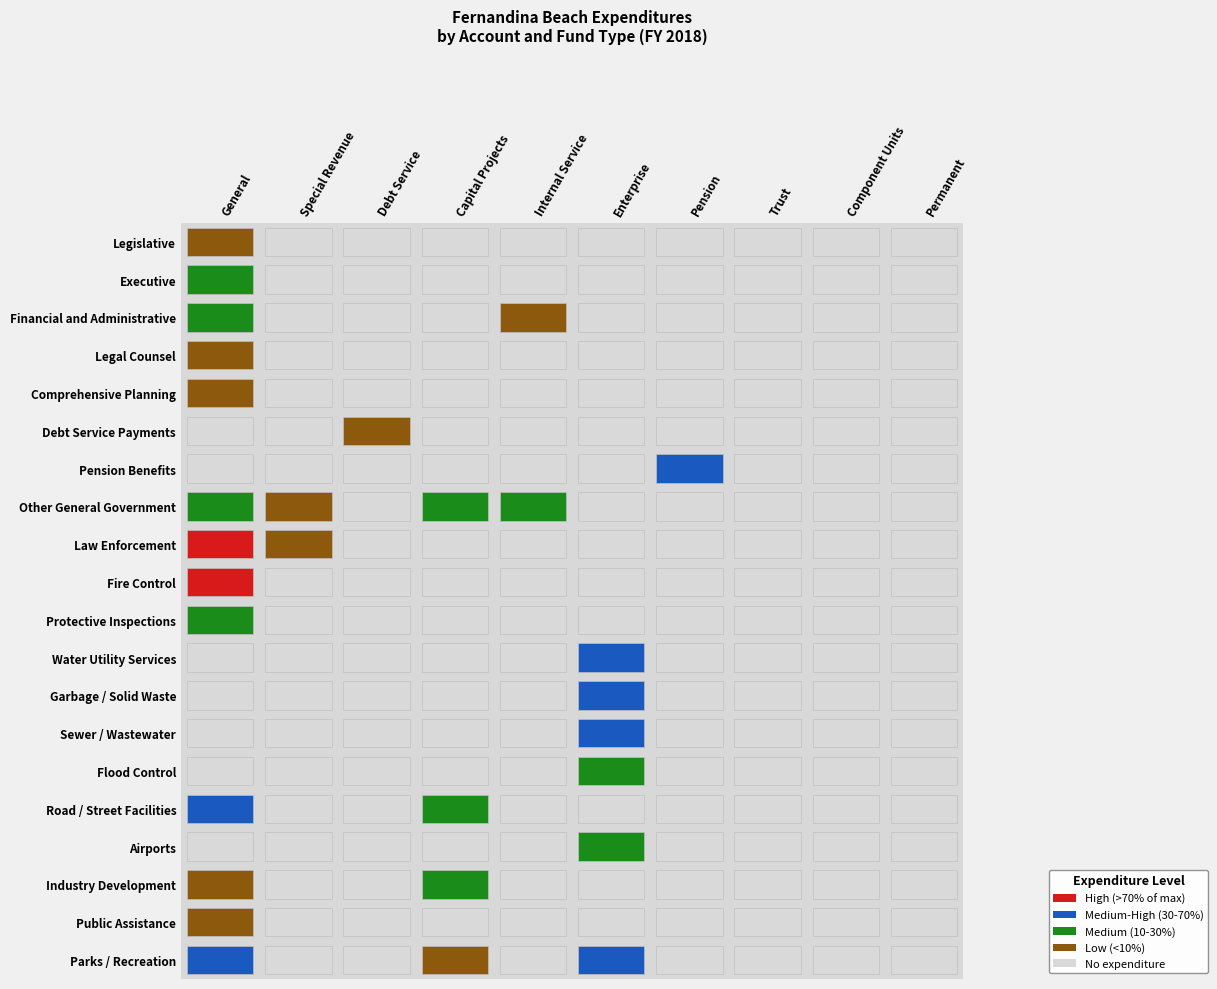

Is it true that Industry Development equals 0 at Component Units?

True